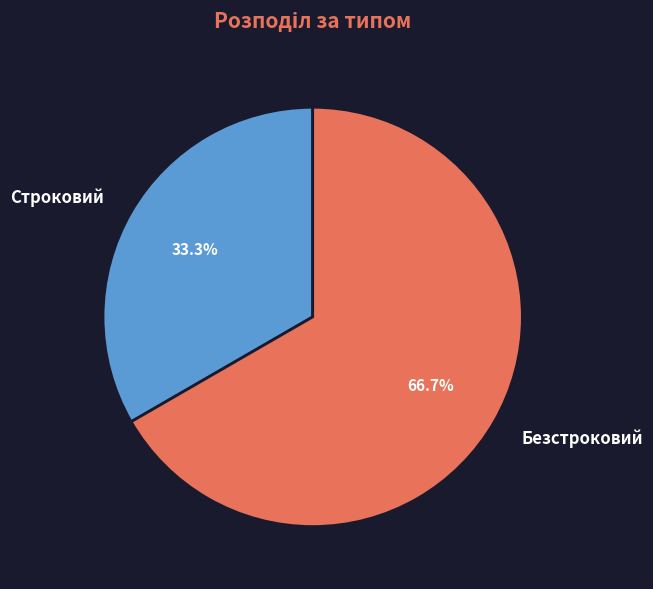

Which has a higher value, Безстроковий or Строковий?

Безстроковий